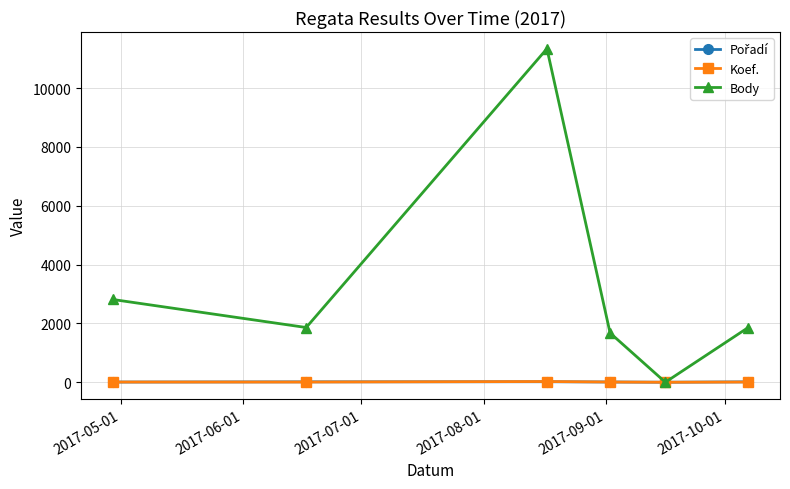

Which series has the largest total across all categories?

Body